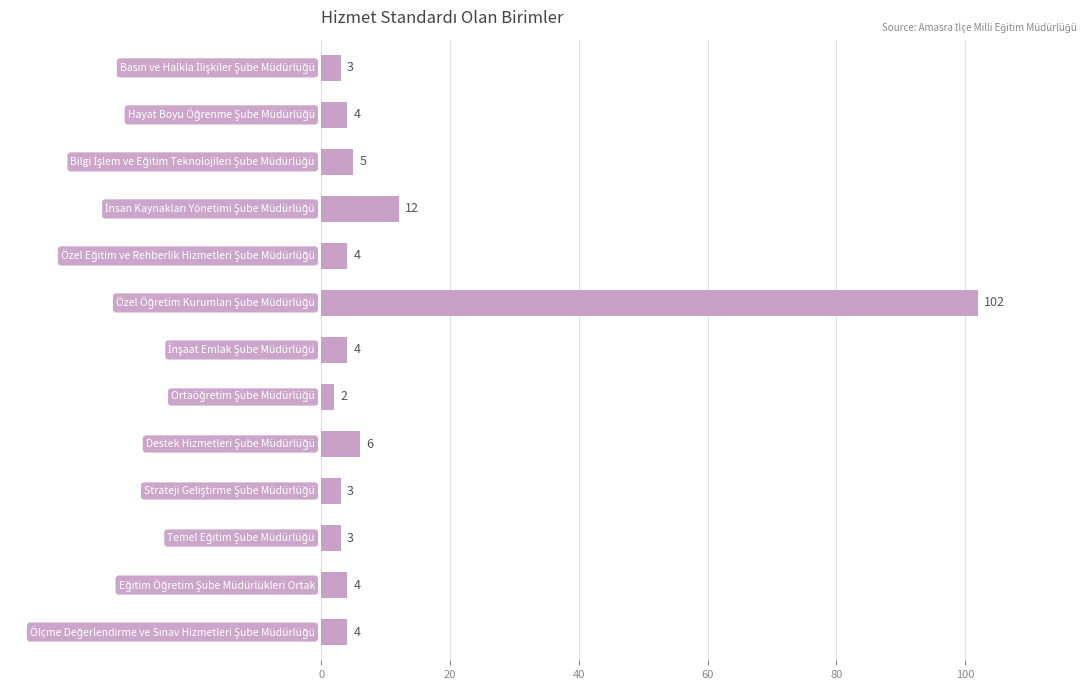

What is the value of the 9th bar from the top?

6